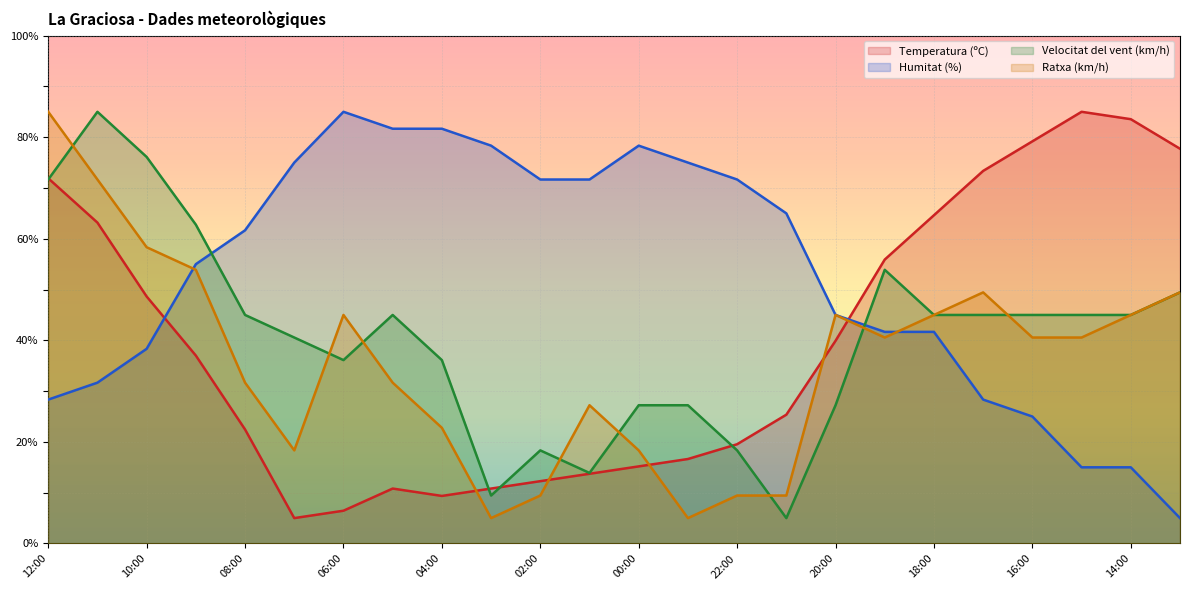

Reading right to left, transcribe all the data shown in this chart.

Temperatura (ºC): 13:00=77.7	14:00=83.5	15:00=85.0	16:00=79.2	17:00=73.4	18:00=64.6	19:00=55.9	20:00=39.9	21:00=25.4	22:00=19.5	23:00=16.6	00:00=15.2	01:00=13.7	02:00=12.3	03:00=10.8	04:00=9.4	05:00=10.8	06:00=6.5	07:00=5.0	08:00=22.5	09:00=37.0	10:00=48.6	11:00=63.2	12:00=71.9
Humitat (%): 13:00=5.0	14:00=15.0	15:00=15.0	16:00=25.0	17:00=28.3	18:00=41.7	19:00=41.7	20:00=45.0	21:00=65.0	22:00=71.7	23:00=75.0	00:00=78.3	01:00=71.7	02:00=71.7	03:00=78.3	04:00=81.7	05:00=81.7	06:00=85.0	07:00=75.0	08:00=61.7	09:00=55.0	10:00=38.3	11:00=31.7	12:00=28.3
Velocitat del vent (km/h): 13:00=49.4	14:00=45.0	15:00=45.0	16:00=45.0	17:00=45.0	18:00=45.0	19:00=53.9	20:00=27.2	21:00=5.0	22:00=18.3	23:00=27.2	00:00=27.2	01:00=13.9	02:00=18.3	03:00=9.4	04:00=36.1	05:00=45.0	06:00=36.1	07:00=40.6	08:00=45.0	09:00=62.8	10:00=76.1	11:00=85.0	12:00=71.7
Ratxa (km/h): 13:00=49.4	14:00=45.0	15:00=40.6	16:00=40.6	17:00=49.4	18:00=45.0	19:00=40.6	20:00=45.0	21:00=9.4	22:00=9.4	23:00=5.0	00:00=18.3	01:00=27.2	02:00=9.4	03:00=5.0	04:00=22.8	05:00=31.7	06:00=45.0	07:00=18.3	08:00=31.7	09:00=53.9	10:00=58.3	11:00=71.7	12:00=85.0